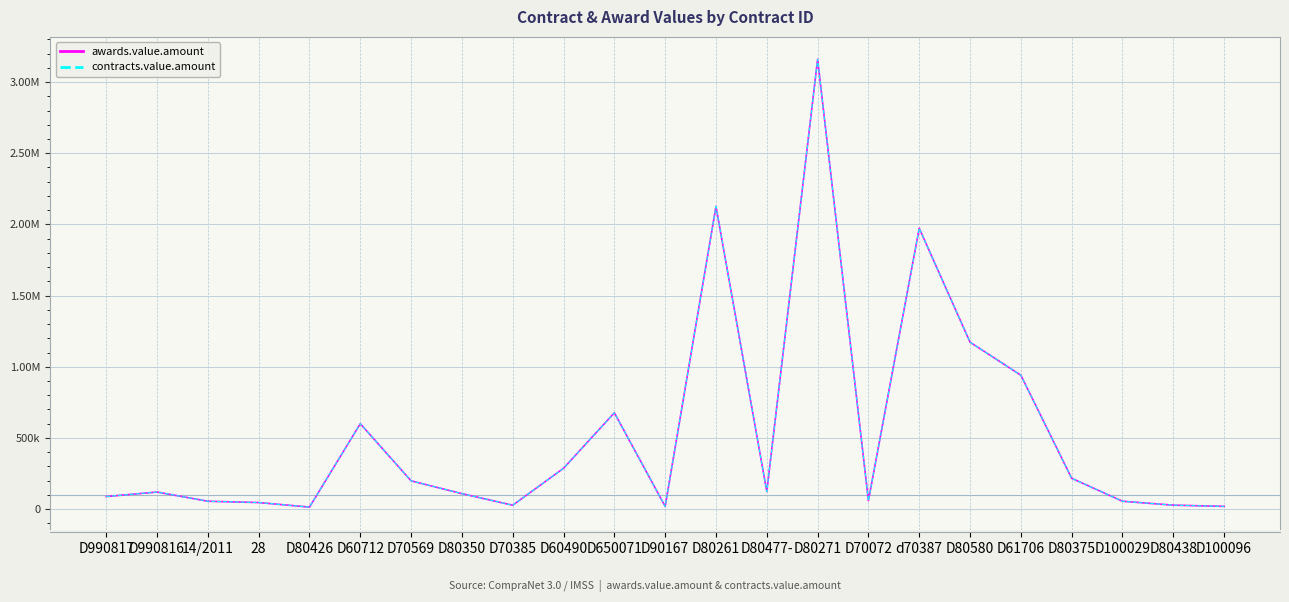

Is it true that contracts.value.amount equals 39215.4 at D80438?

False